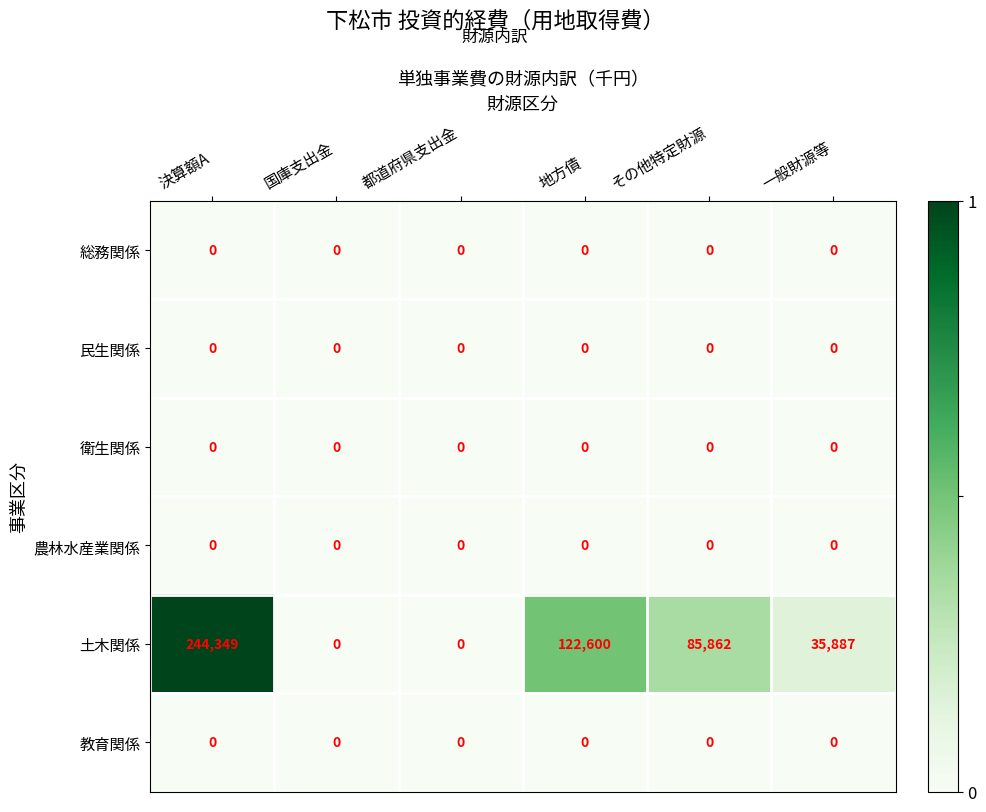

What is the difference between the highest and lowest values at 一般財源等?

35887